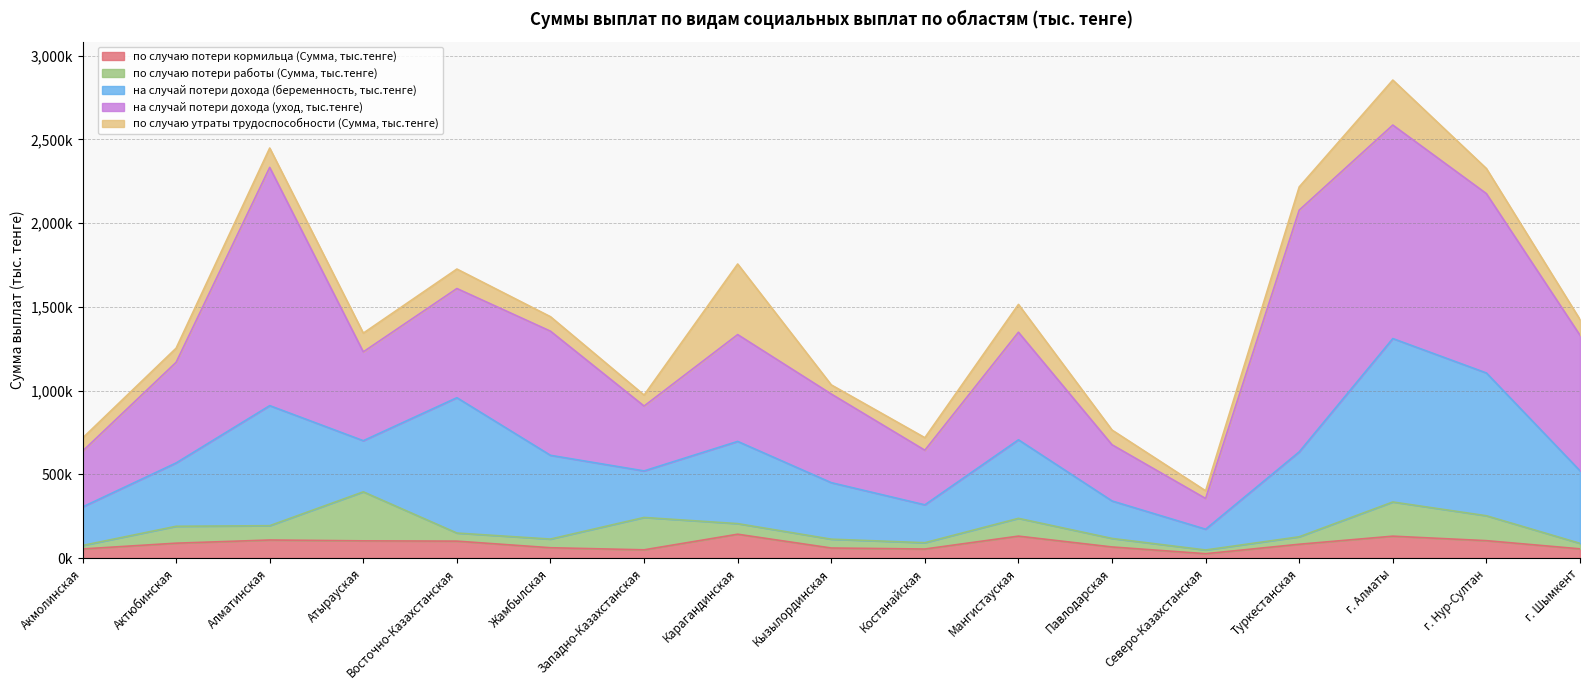

Reading left to right, what are all the values shown in this chart?

по случаю потери кормильца (Сумма, тыс.тенге): 54696.6	89172.7	108040.3	103027.8	101326.4	61961.8	49533.6	142626.1	60324.6	54301.4	131251.2	66563.0	26336.1	82764.1	130985.7	104159.1	55337.5
по случаю потери работы (Сумма, тыс.тенге): 20709.8	100874.2	85485.3	292621.7	48308.5	51739.4	193159.2	63291.9	52740.7	37639.7	106137.2	50835.8	22186.0	44521.3	204093.6	148742.4	32736.3
на случай потери дохода (беременность, тыс.тенге): 229850.9	378169.1	716679.8	305283.4	807917.0	499943.2	277862.9	490755.4	337351.1	226148.0	468929.5	223763.8	124079.4	507010.9	975546.1	852294.0	433183.3
на случай потери дохода (уход, тыс.тенге): 332931.4	600446.8	1422117.2	530208.8	651705.1	740924.3	387127.0	637565.1	529088.5	325810.9	641965.8	335315.8	183201.8	1443011.1	1274316.4	1070545.4	809208.1
по случаю утраты трудоспособности (Сумма, тыс.тенге): 78282.5	84501.5	115554.9	111789.4	116330.9	86432.7	65614.4	421417.5	54543.2	74916.7	166171.1	87894.7	46052.5	138568.9	268684.8	149708.2	93476.1